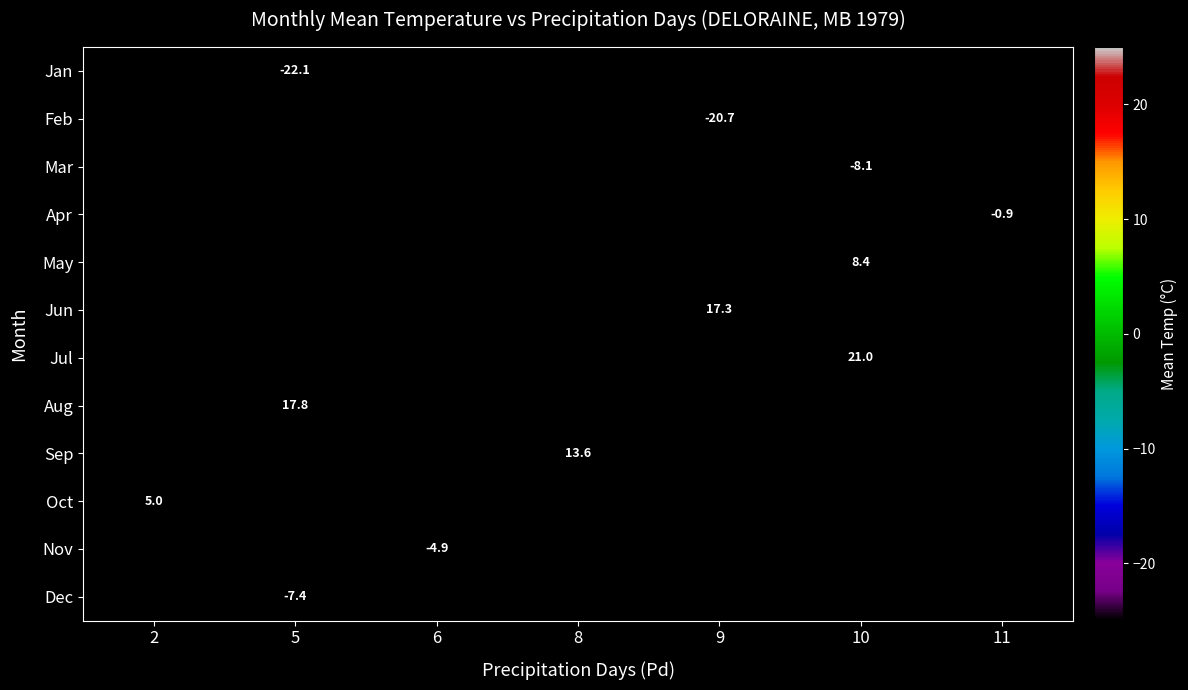

Between 5 and 9, which is larger?

9